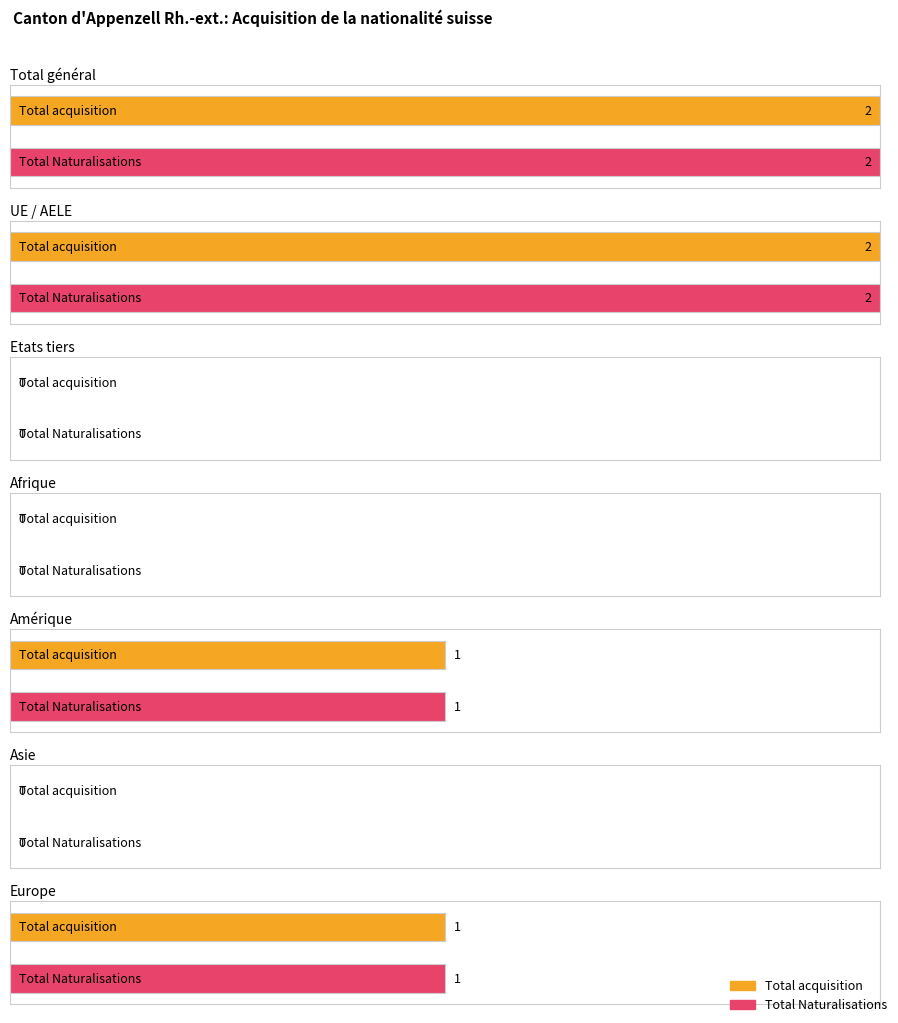

Is it true that Naturalisations ordinaires equals -1 at Asie?

False